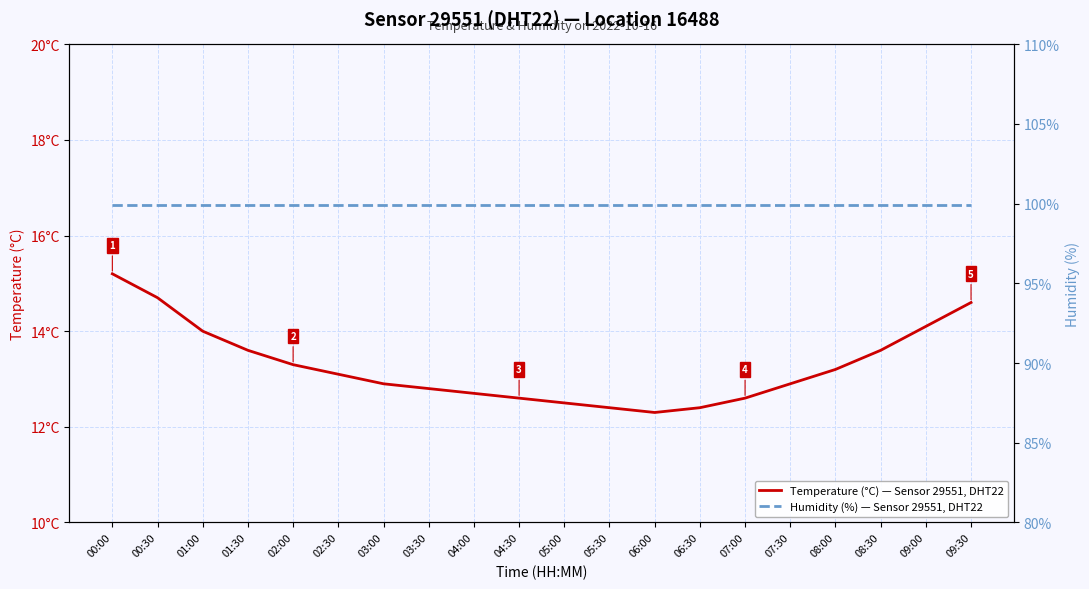

Rank the series by their maximum value, from highest to lowest.

Humidity (%) — Sensor 29551, DHT22, Temperature (°C) — Sensor 29551, DHT22